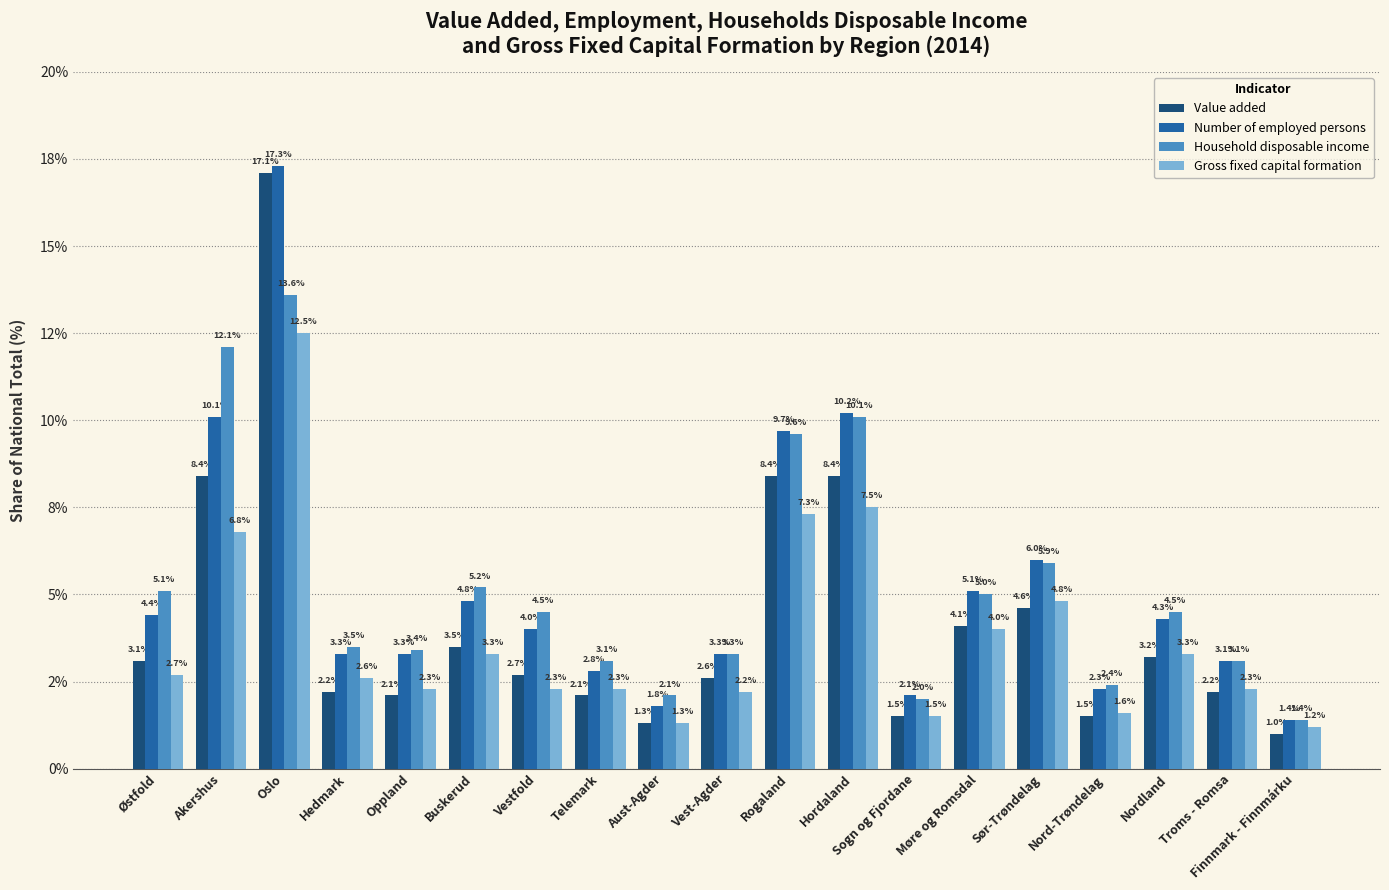

What is the difference between the highest and lowest values at Rogaland?

2.4